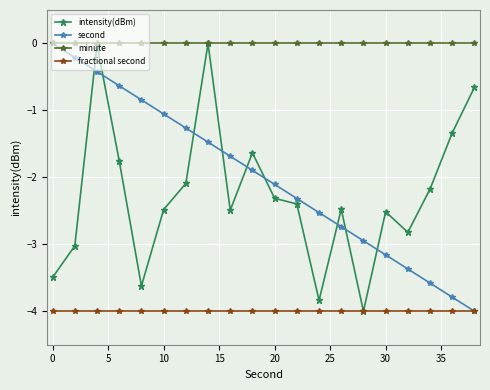

At how many categories does at least one series exceed -2?

20